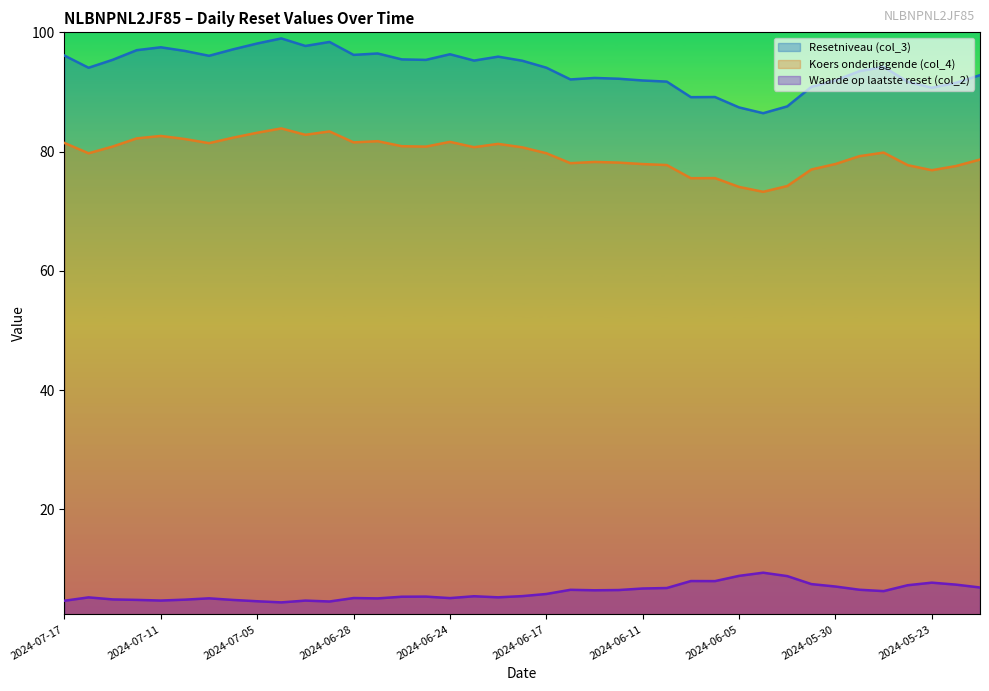

At how many categories does at least one series exceed 57?

39